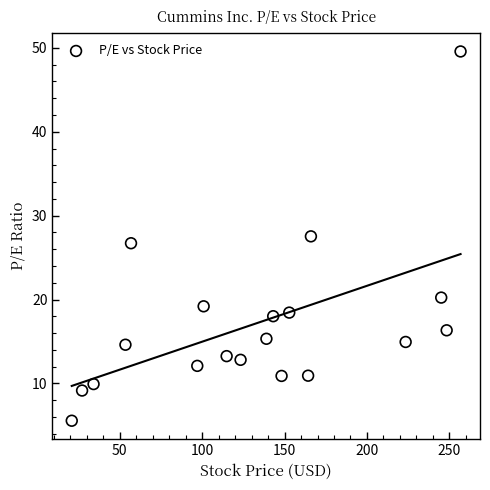

What is the range of X values (max minus min)?

236.1